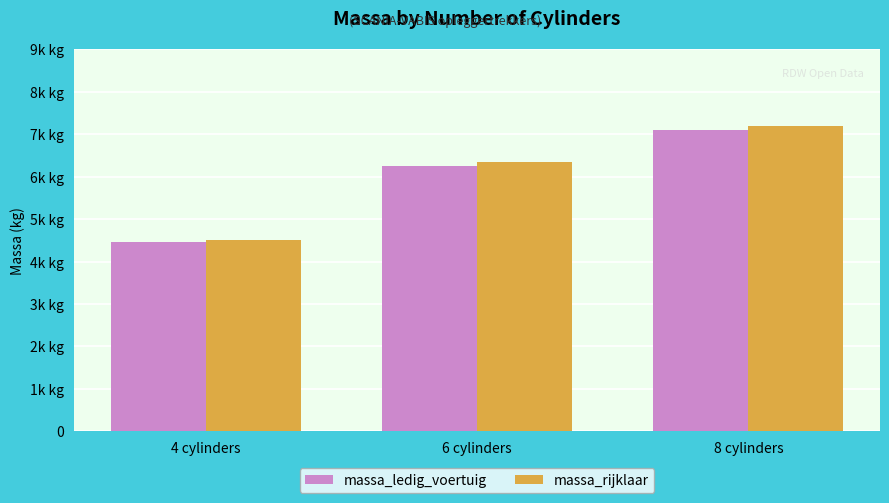

Are the bars horizontal?

No